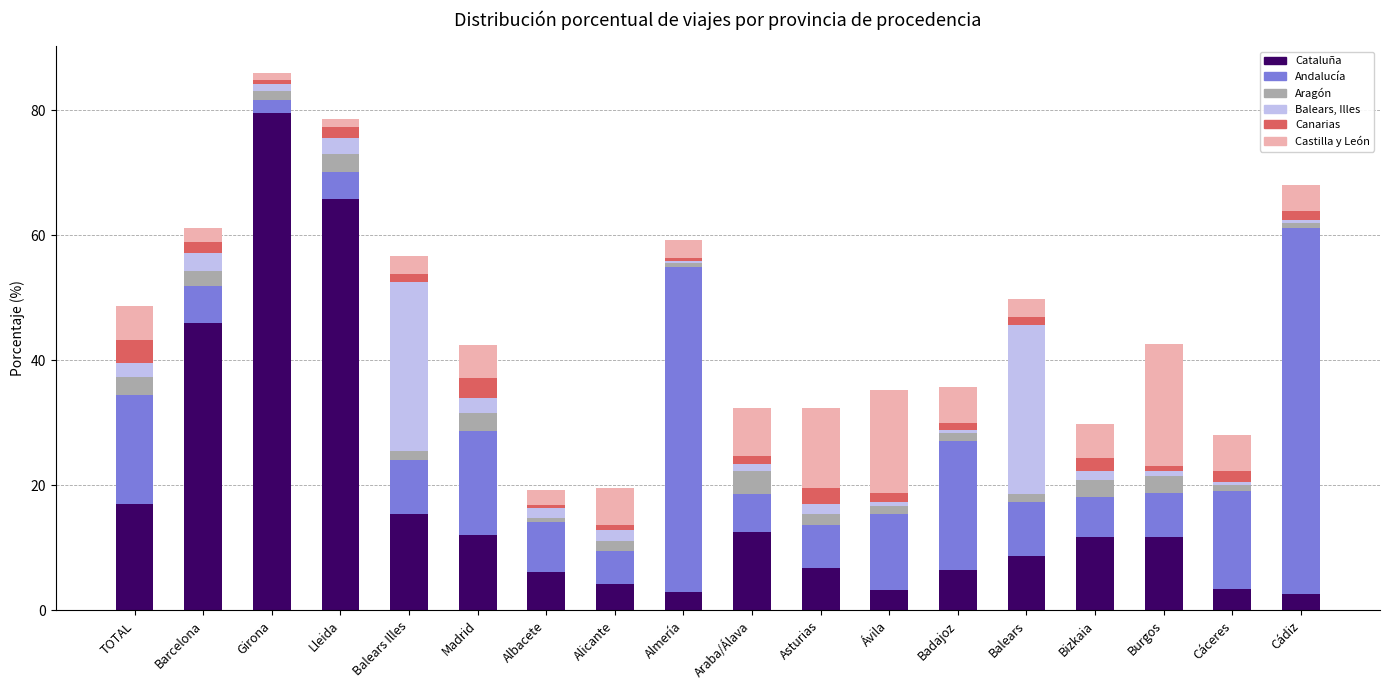

What is the lowest value of the Cataluña series?

2.7